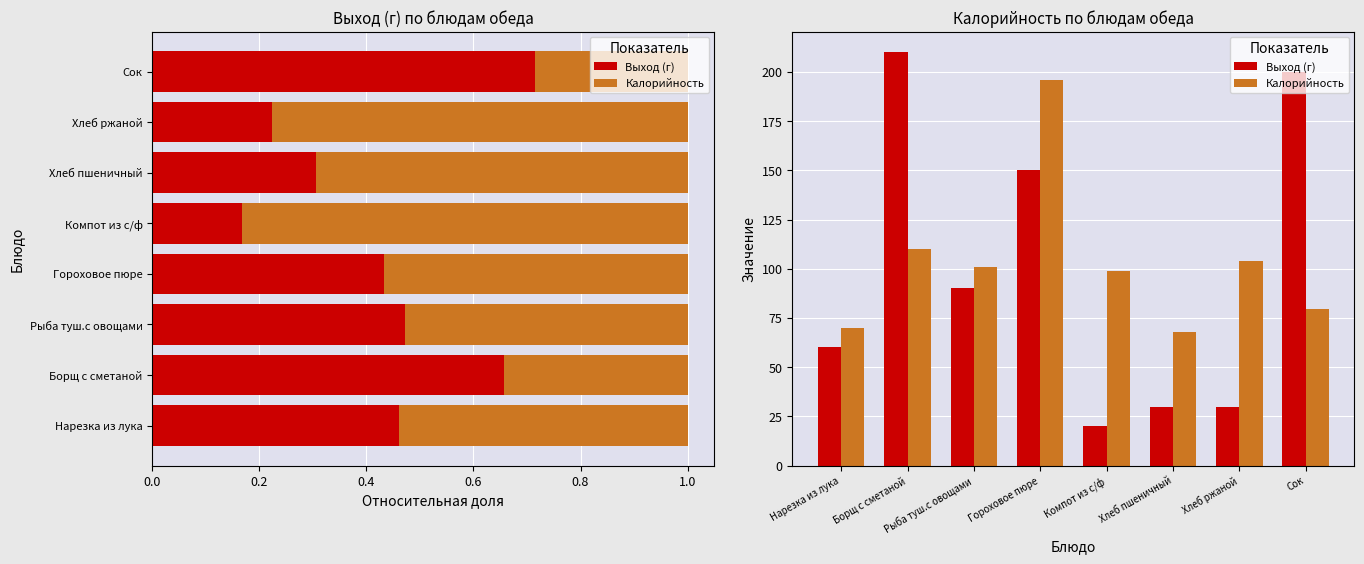

At how many categories does at least one series exceed 103?

4